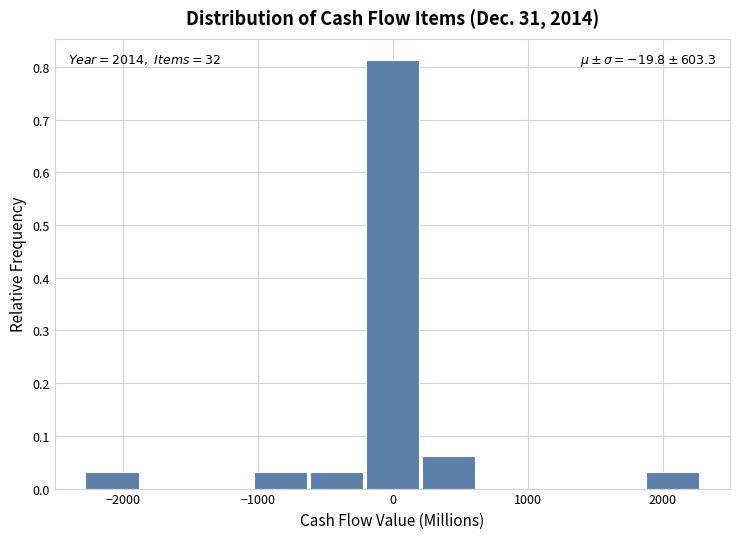

Over which range of the x-axis is the bar tallest?

-200 to 200